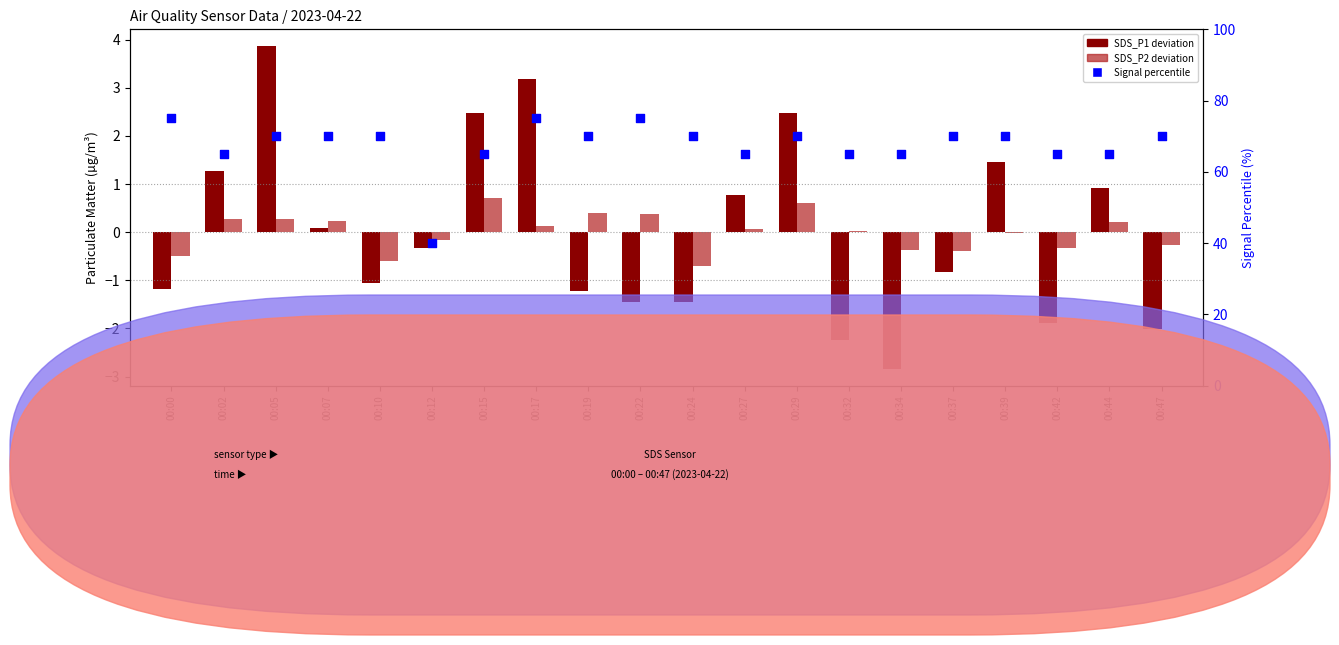

At how many categories does at least one series exceed 70?

3